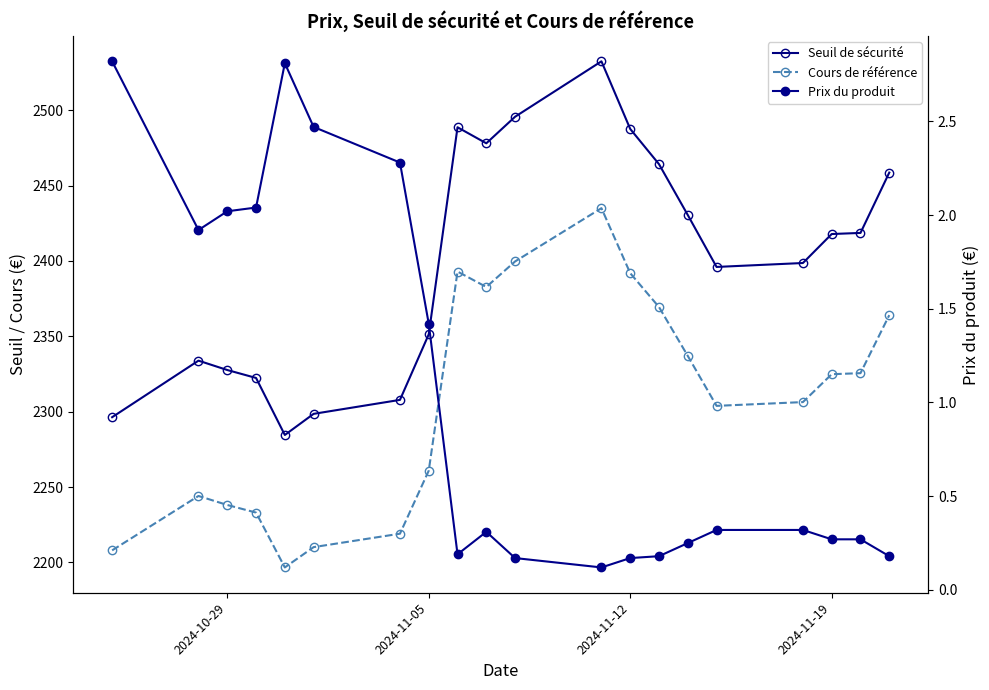

What is the maximum value for Prix du produit?

2.8